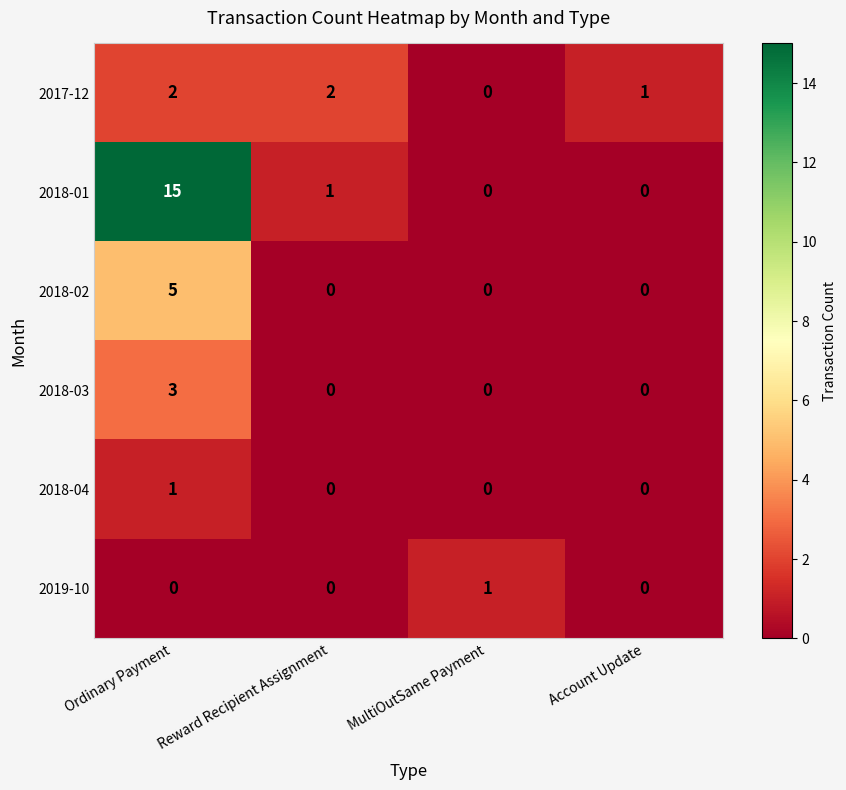

Is it true that 2018-01 equals 1 at Reward Recipient Assignment?

True